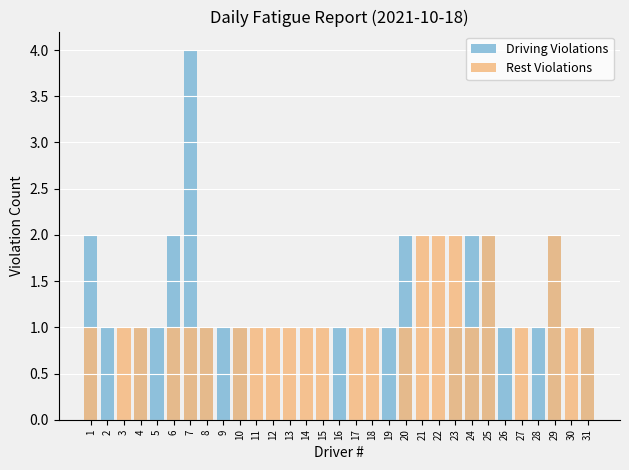

List the series in order of their peak value, highest first.

Driving Violations, Rest Violations